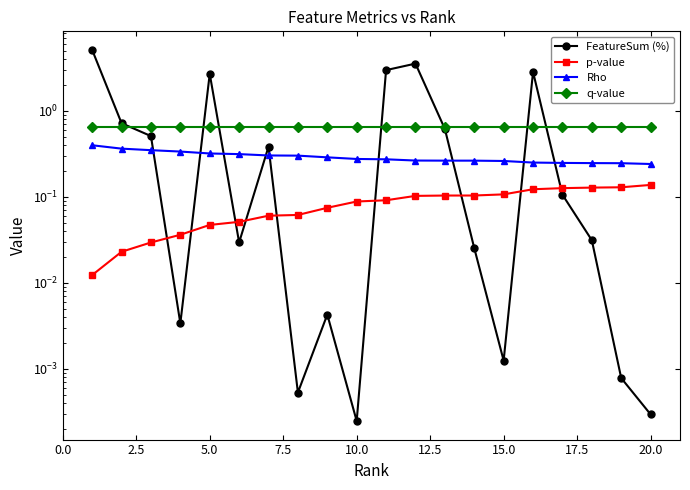

Reading right to left, extract all data points from this chart.

FeatureSum (%): 0.0	0.0	0.0	0.1	2.8	0.0	0.0	0.6	3.6	3.0	0.0	0.0	0.0	0.4	0.0	2.7	0.0	0.5	0.7	5.1
p-value: 0.1	0.1	0.1	0.1	0.1	0.1	0.1	0.1	0.1	0.1	0.1	0.1	0.1	0.1	0.1	0.0	0.0	0.0	0.0	0.0
Rho: 0.2	0.2	0.2	0.2	0.3	0.3	0.3	0.3	0.3	0.3	0.3	0.3	0.3	0.3	0.3	0.3	0.3	0.3	0.4	0.4
q-value: 0.7	0.7	0.7	0.7	0.7	0.7	0.7	0.7	0.7	0.7	0.7	0.7	0.7	0.7	0.7	0.7	0.7	0.7	0.7	0.7